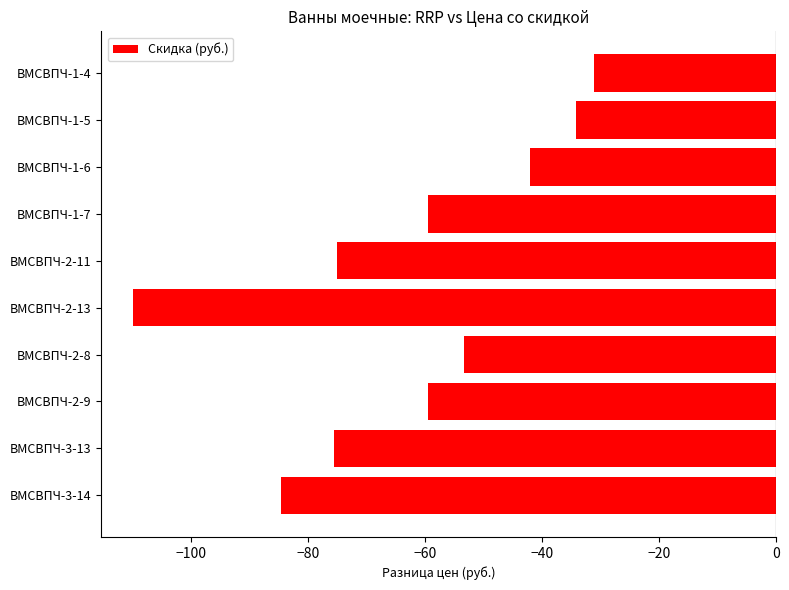

What is the minimum value shown in the chart?

-109.8